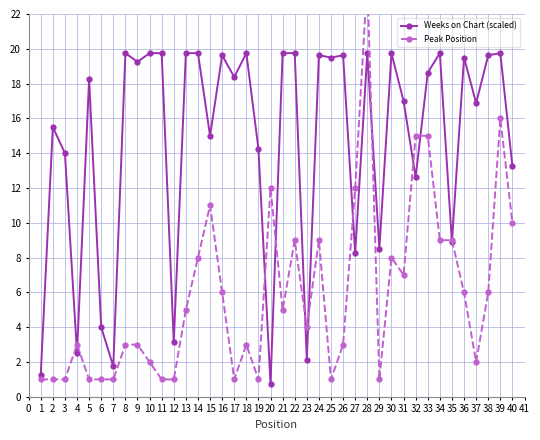

At which category does Weeks on Chart (scaled) reach its first local peak?

2